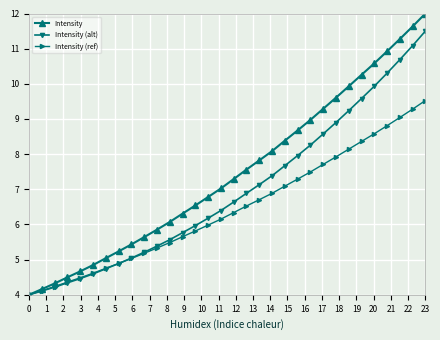

Rank the series by their maximum value, from highest to lowest.

Intensity, Intensity (alt), Intensity (ref)